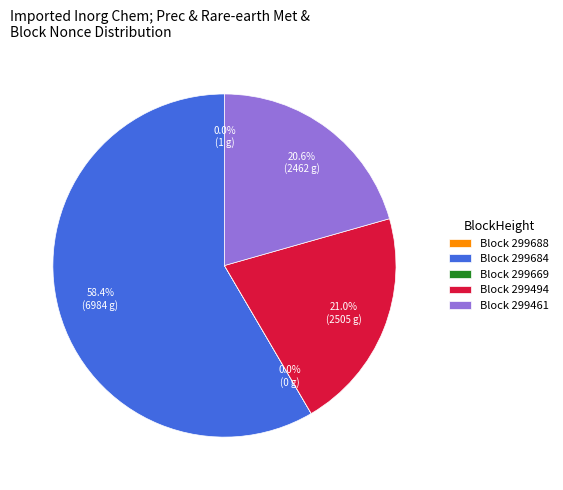

Which category has the biggest portion of the pie?

Block 299684